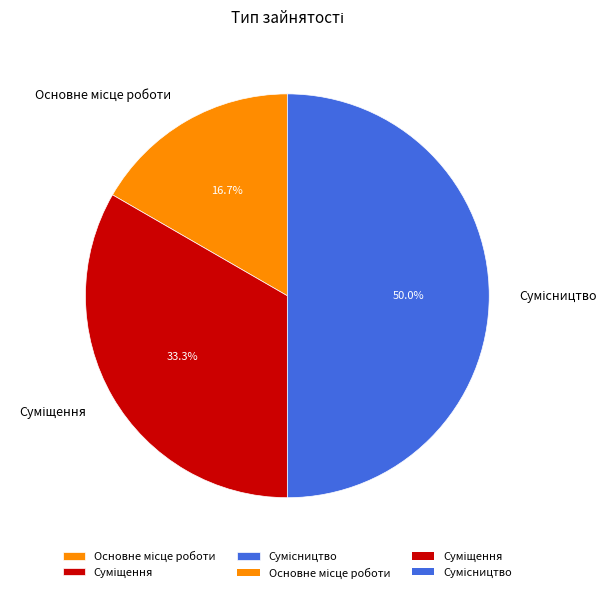

Which category has the biggest portion of the pie?

Сумісництво